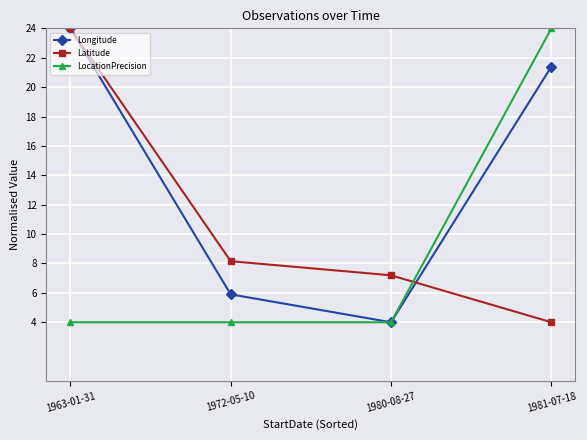

Where is Longitude nearest to the value 14?

1981-07-18